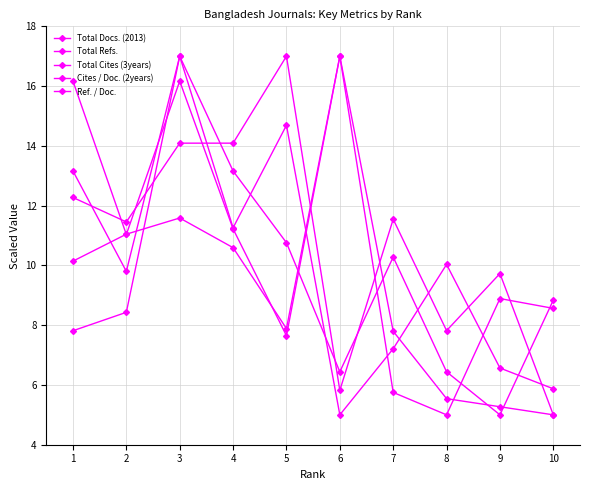

At 10, list the series in order from largest to smallest.

Total Docs. (2013), Ref. / Doc., Total Refs., Total Cites (3years), Cites / Doc. (2years)